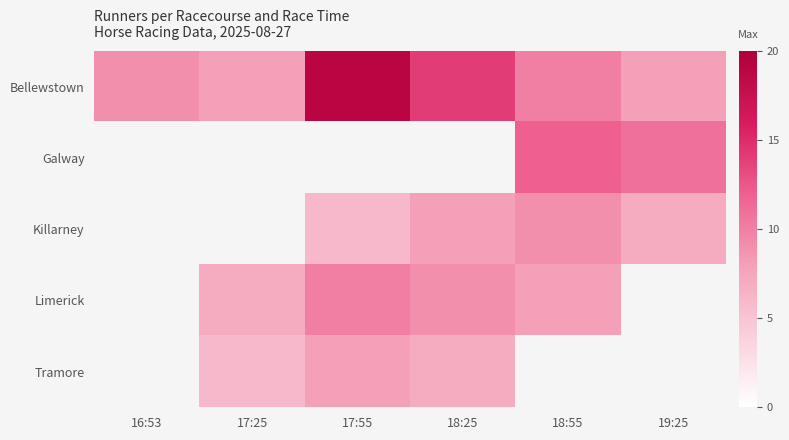

Which category has the lowest value across all series?

17:55